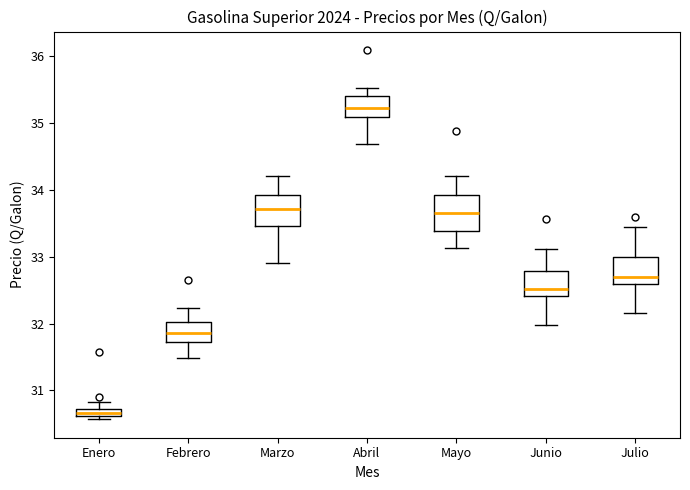

Where does the upper whisker of the box for Mayo end on the y-axis? The values are not printed on the chart, so give them approximately, as read against the axis.

34.2